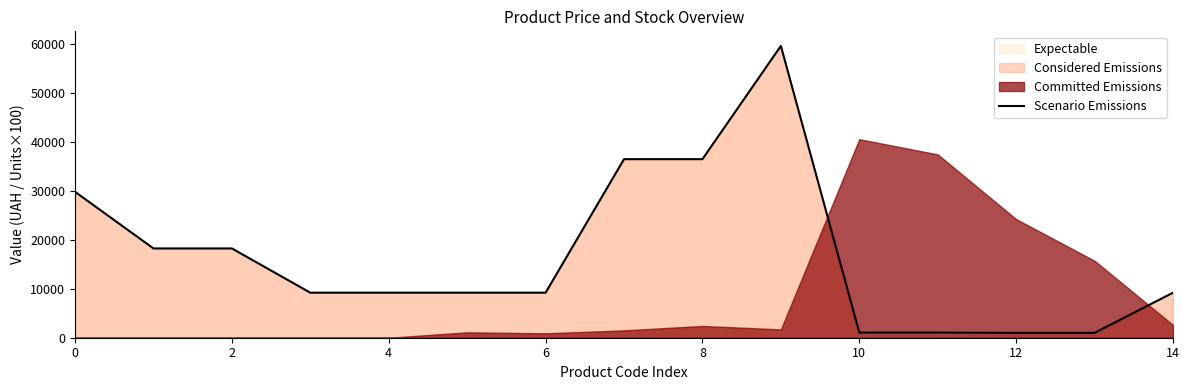

How many interior local peaks (higher than both neighbors) does the data have?

1